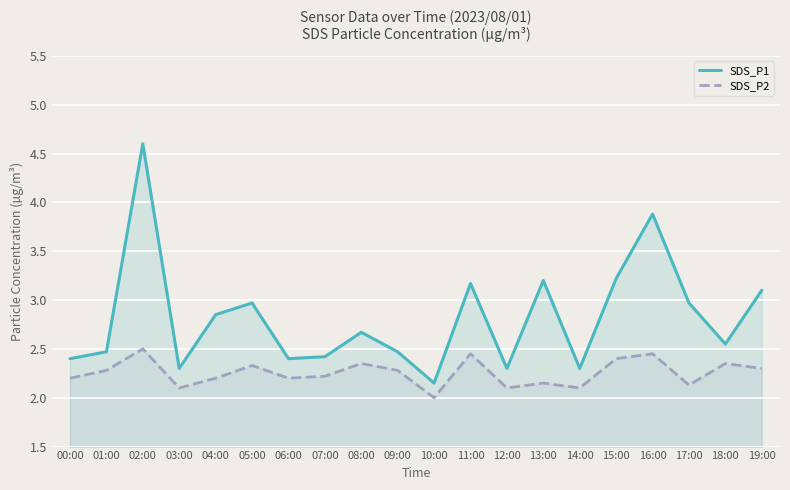

What is the minimum value for SDS_P2?

2.0